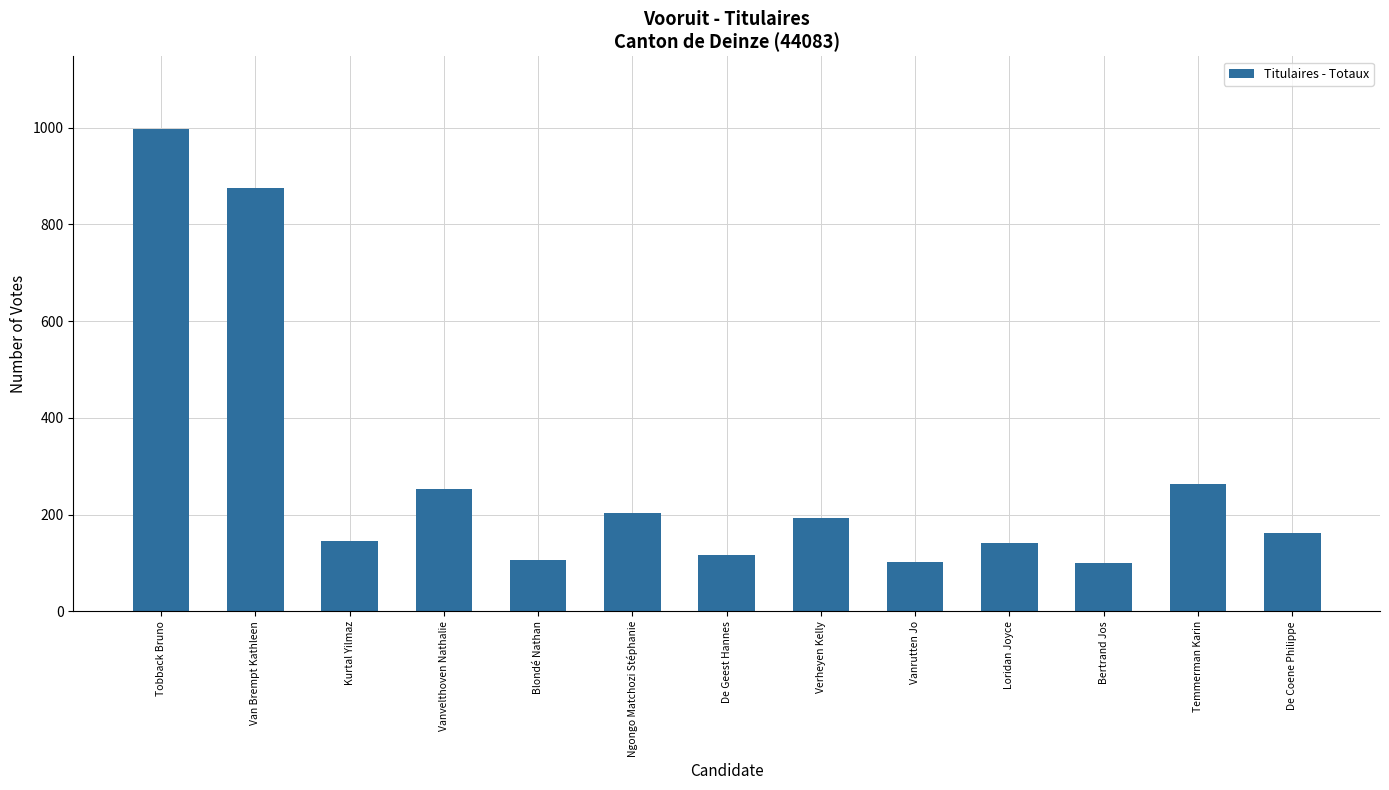

Which label corresponds to the largest value in the chart?

Tobback Bruno